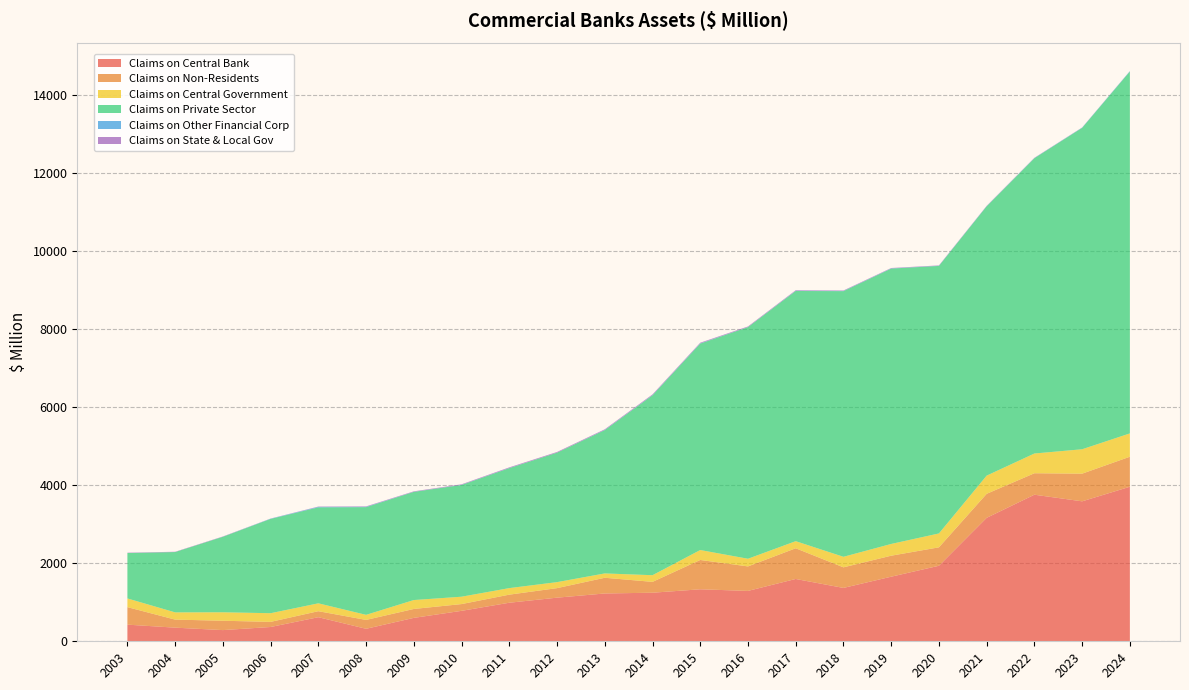

Reading right to left, what are all the values shown in this chart?

Claims on Central Bank: 2024=3960.5	2023=3586.8	2022=3756.2	2021=3163.8	2020=1935.4	2019=1655.2	2018=1367.7	2017=1596.8	2016=1290.9	2015=1332.4	2014=1244.6	2013=1225.3	2012=1117.9	2011=988.0	2010=780.3	2009=600.1	2008=320.2	2007=617.2	2006=366.3	2005=286.6	2004=349.4	2003=426.3
Claims on Non-Residents: 2024=769.1	2023=708.8	2022=550.3	2021=615.6	2020=472.2	2019=538.2	2018=527.6	2017=787.1	2016=627.9	2015=751.6	2014=278.3	2013=402.6	2012=244.3	2011=207.3	2010=173.3	2009=228.5	2008=227.5	2007=154.0	2006=131.2	2005=240.0	2004=206.2	2003=449.0
Claims on Central Government: 2024=597.5	2023=625.4	2022=505.8	2021=466.0	2020=356.1	2019=301.0	2018=269.9	2017=181.7	2016=196.4	2015=254.6	2014=170.6	2013=111.1	2012=153.9	2011=167.7	2010=188.9	2009=228.4	2008=130.2	2007=201.8	2006=221.9	2005=216.8	2004=185.3	2003=222.9
Claims on Private Sector: 2024=9274.5	2023=8236.6	2022=7567.4	2021=6901.4	2020=6855.5	2019=7056.7	2018=6807.4	2017=6411.4	2016=5935.5	2015=5290.3	2014=4611.0	2013=3673.0	2012=3317.8	2011=3074.6	2010=2863.6	2009=2772.0	2008=2759.6	2007=2459.2	2006=2417.0	2005=1934.5	2004=1545.9	2003=1163.2
Claims on Other Financial Corp: 2024=8.1	2023=5.2	2022=5.2	2021=4.8	2020=4.5	2019=5.4	2018=5.2	2017=5.6	2016=2.5	2015=6.8	2014=5.1	2013=4.3	2012=0.3	2011=3.4	2010=3.8	2009=2.2	2008=8.6	2007=12.6	2006=6.3	2005=1.5	2004=0.5	2003=0.6
Claims on State & Local Gov: 2024=3.2	2023=4.5	2022=5.6	2021=7.3	2020=8.8	2019=9.4	2018=11.8	2017=13.6	2016=14.9	2015=16.0	2014=17.4	2013=16.1	2012=17.4	2011=16.2	2010=12.8	2009=11.6	2008=10.8	2007=7.9	2006=2.7	2005=7.0	2004=7.3	2003=8.3